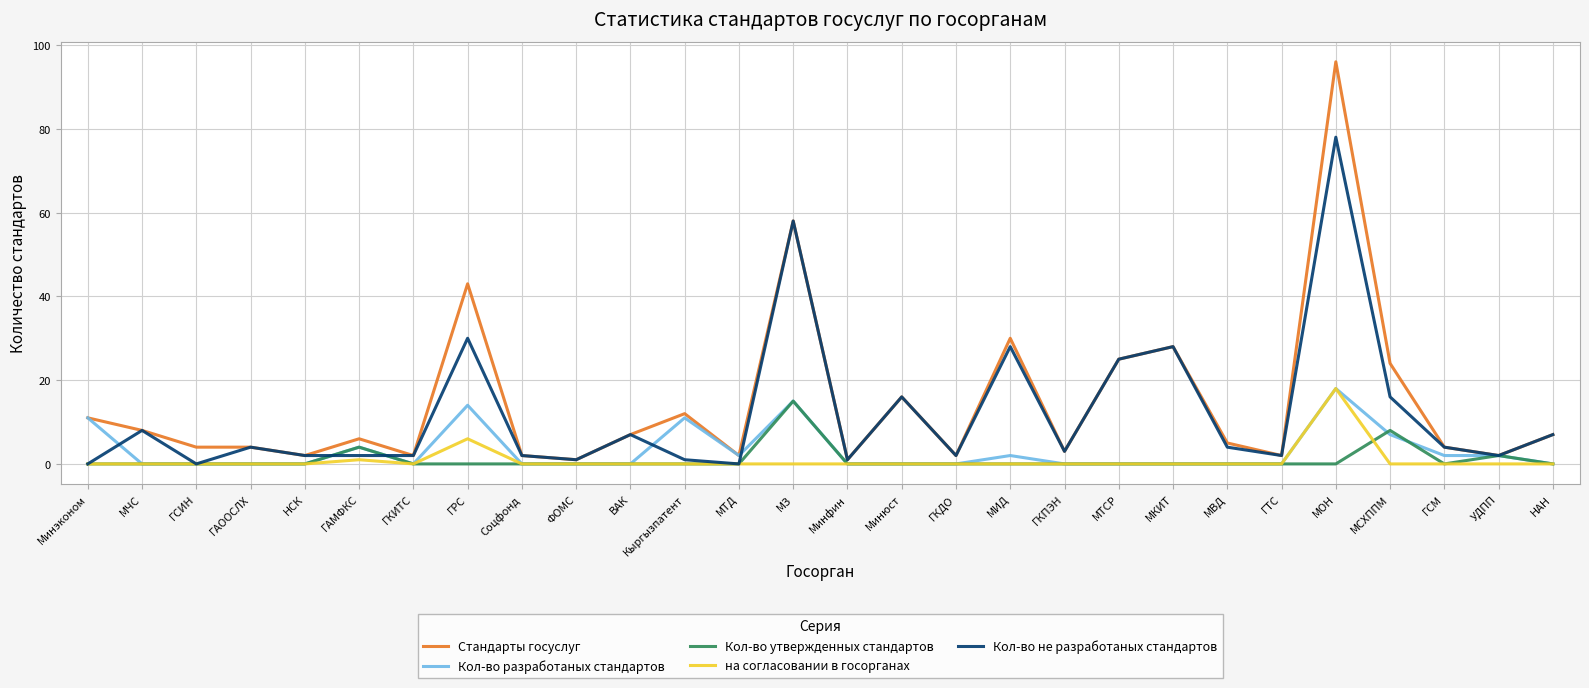

What position from the left is ГАМФКС?

6